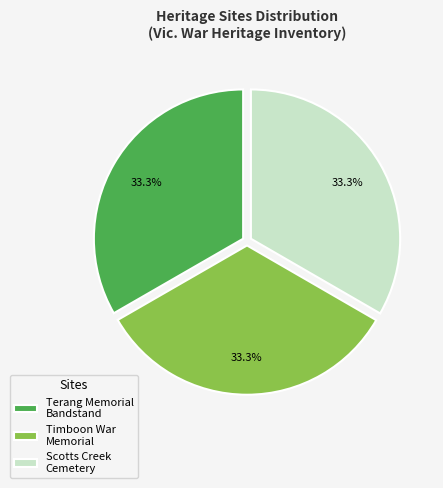

Does any single category account for the majority?

No